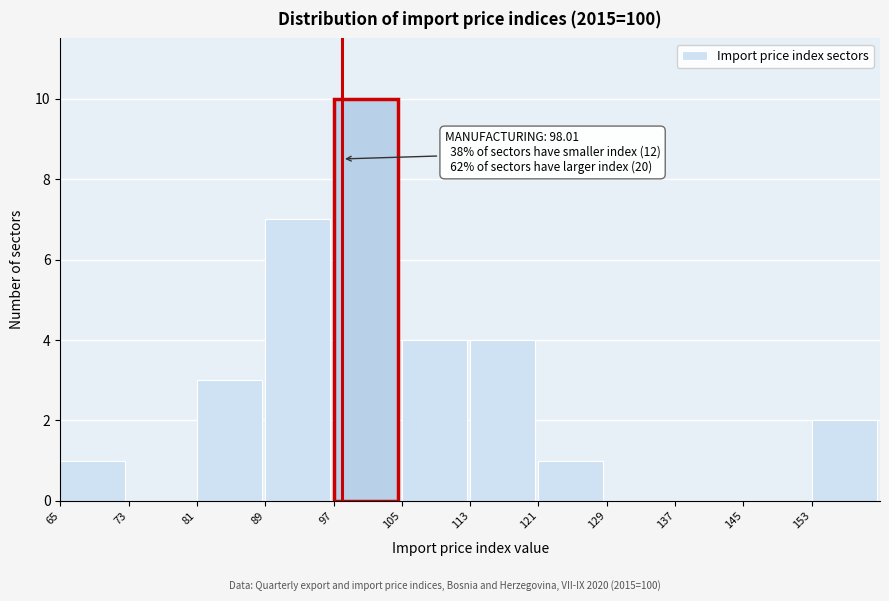

Over which range of the x-axis is the bar tallest?

97 to 105